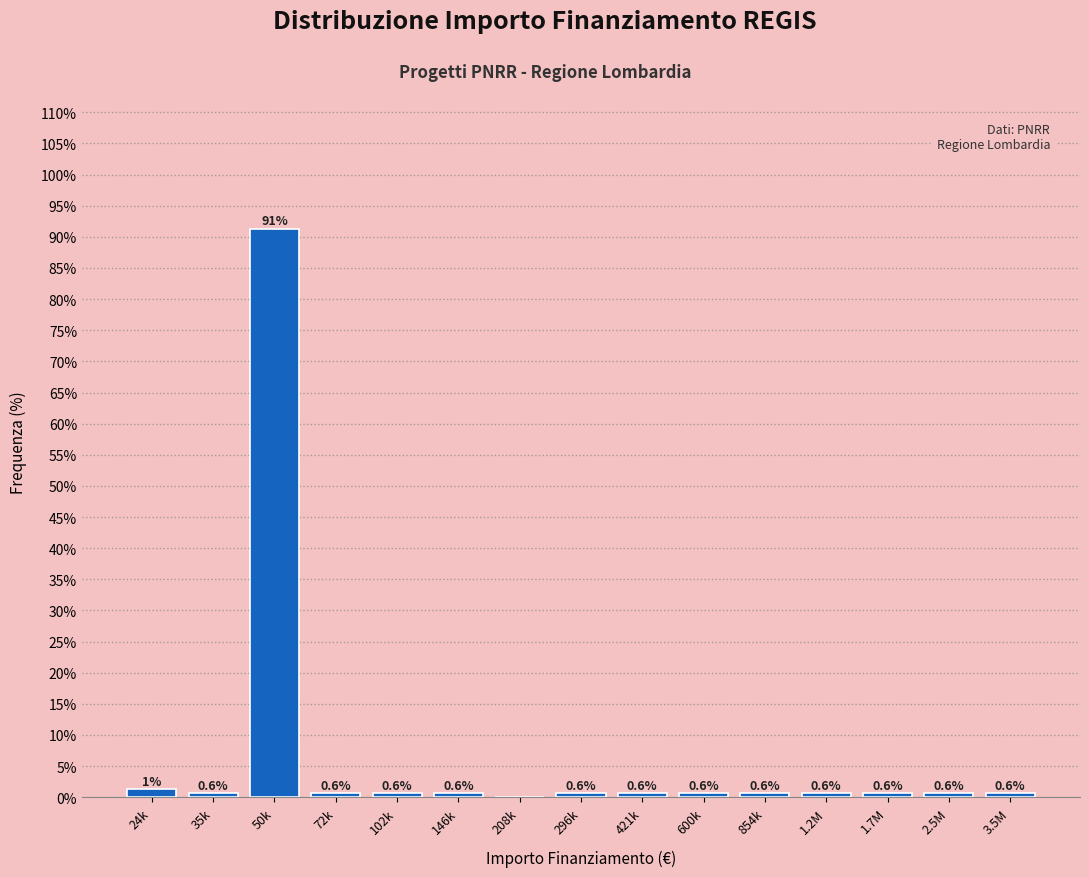

Which label corresponds to the largest value in the chart?

50k